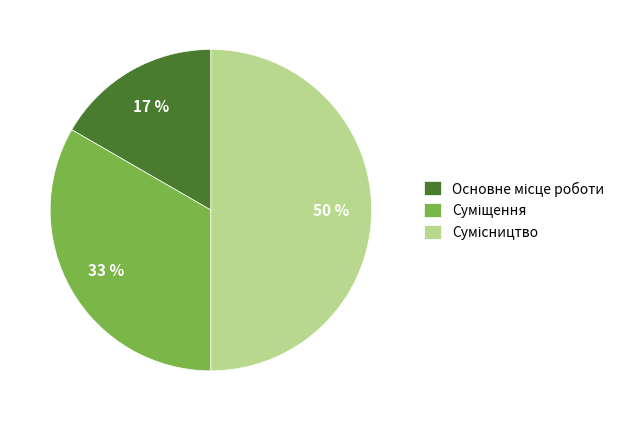

To the nearest percent, what is the average slice percentage?

33%